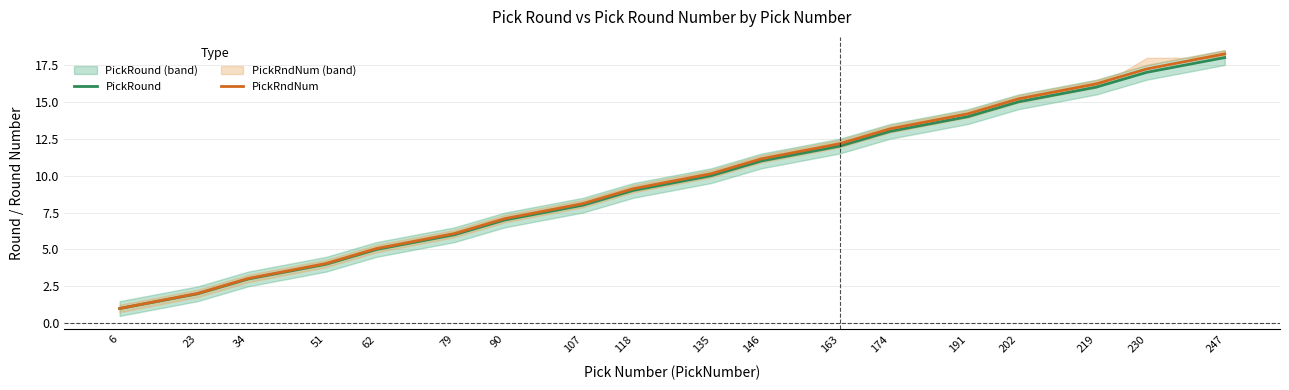

What is the total value across all series at 146?

22.1